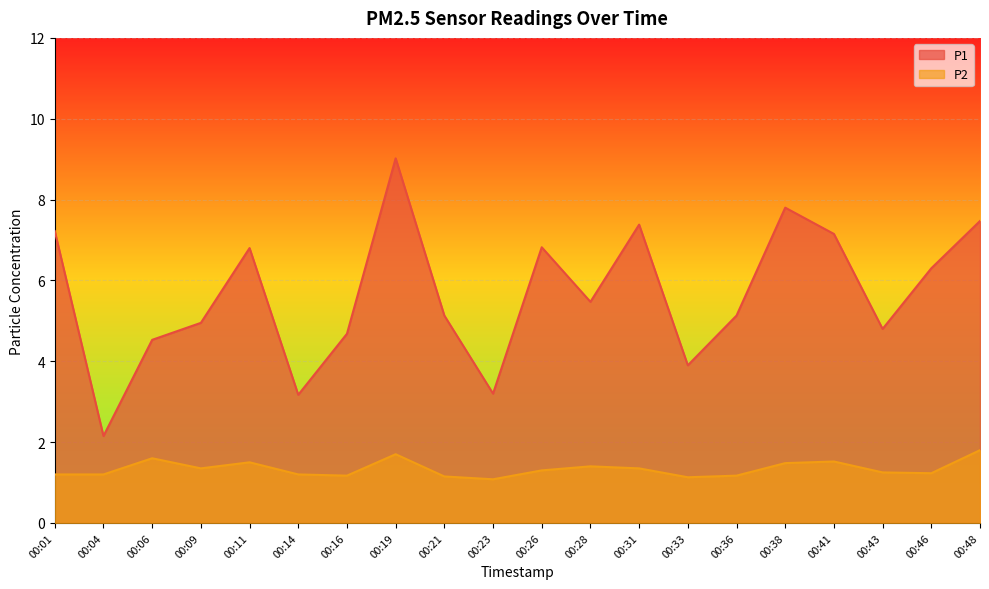

How many distinct data groups are displayed?

2